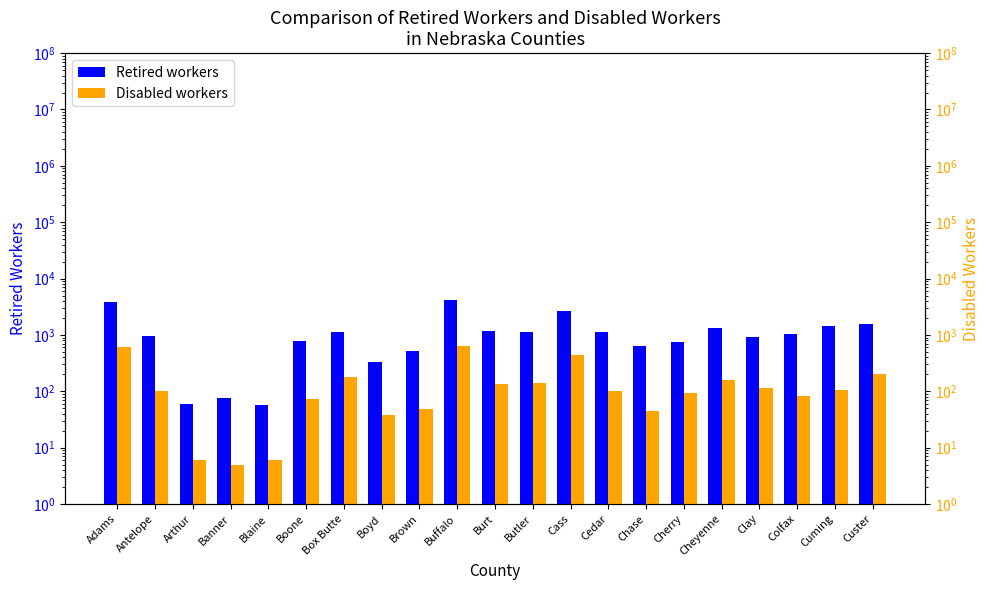

Count the number of categories in the chart.

21